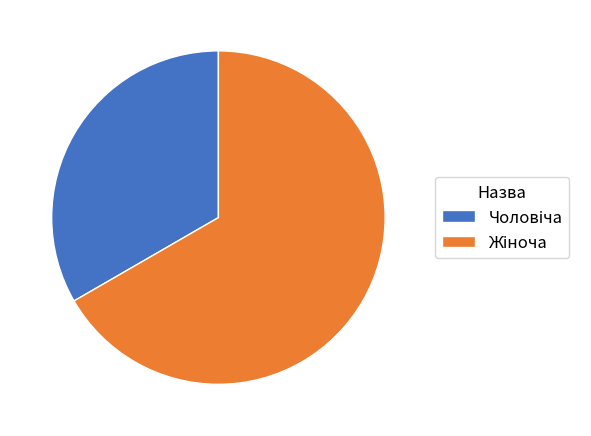

Is there a majority slice in this chart?

Yes